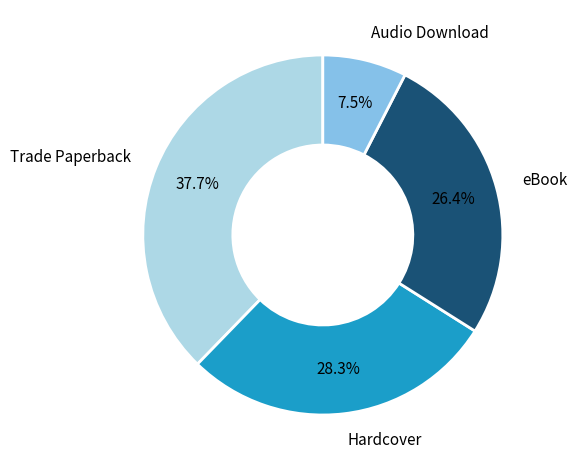

Does any single category account for the majority?

No